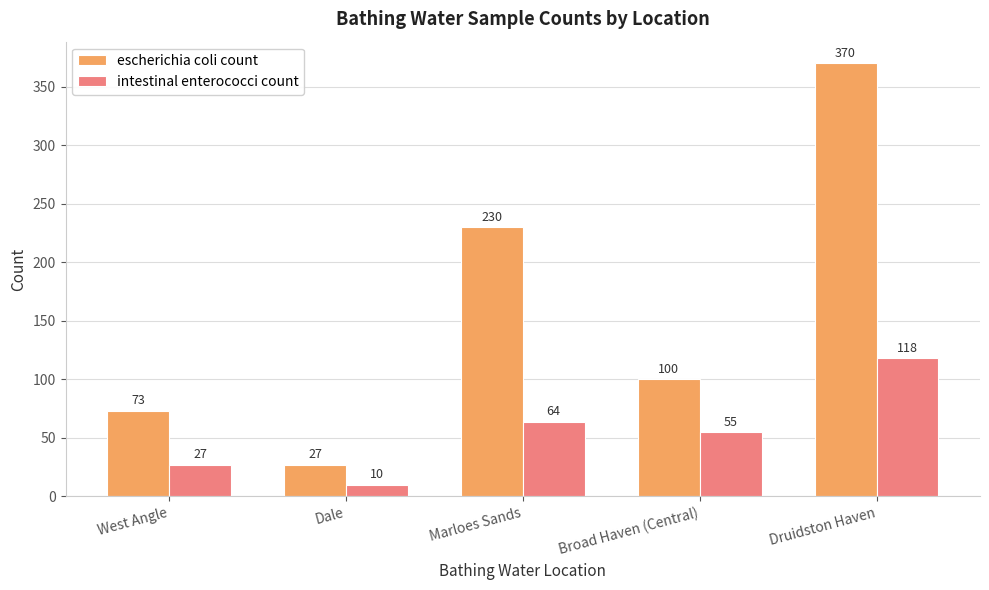

What is the sum of all escherichia coli count values?

800